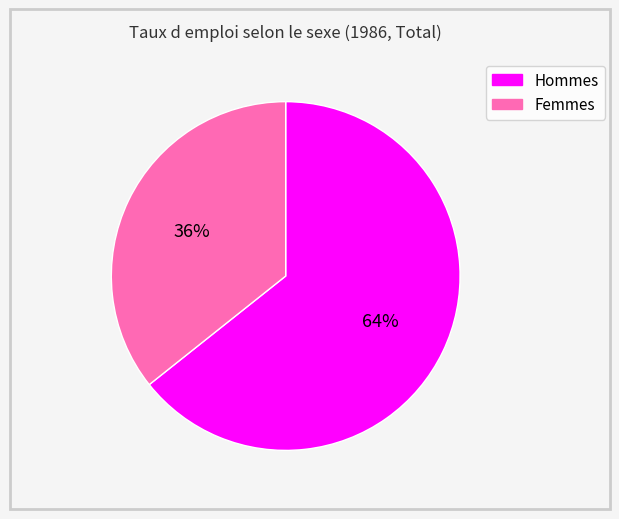

How many slices are in this pie chart?

2